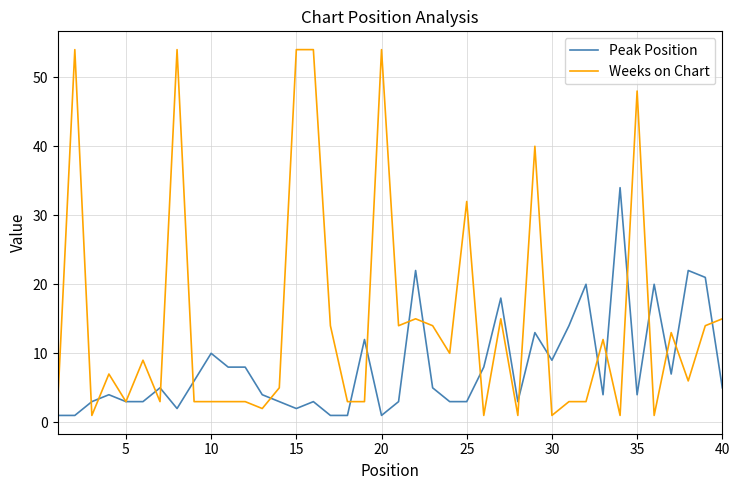

Rank the series by their maximum value, from highest to lowest.

Weeks on Chart, Peak Position